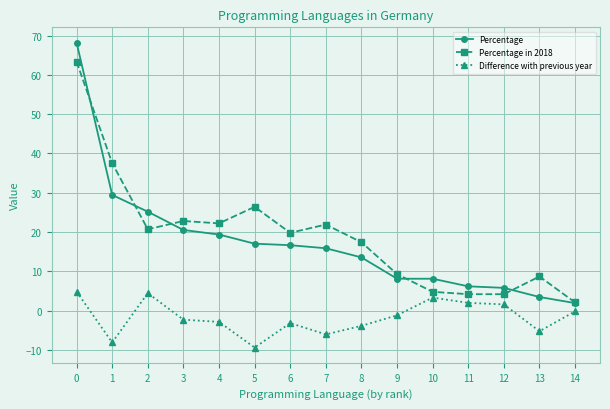

Rank the series by their maximum value, from lowest to highest.

Difference with previous year, Percentage in 2018, Percentage